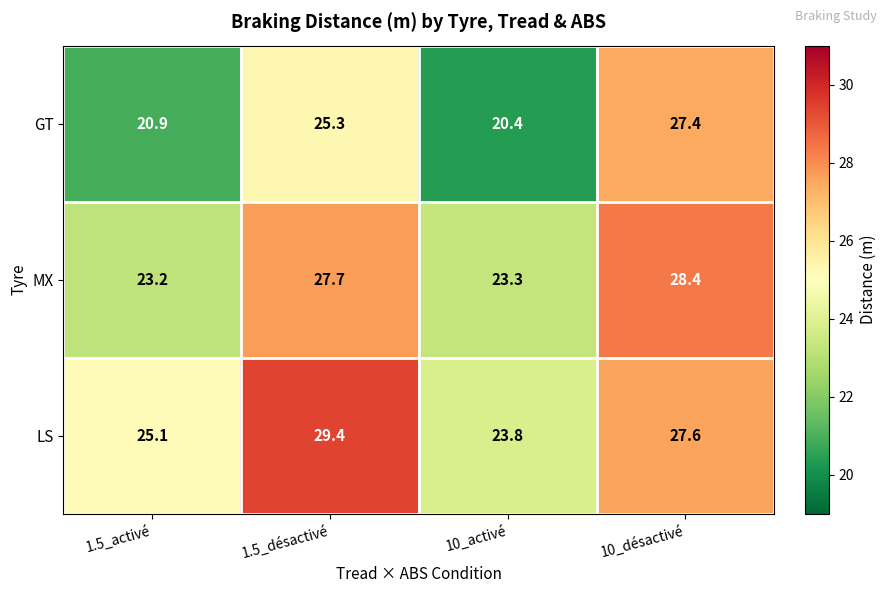

Is the value of MX at 1.5_désactivé greater than the value of LS at 1.5_activé?

Yes